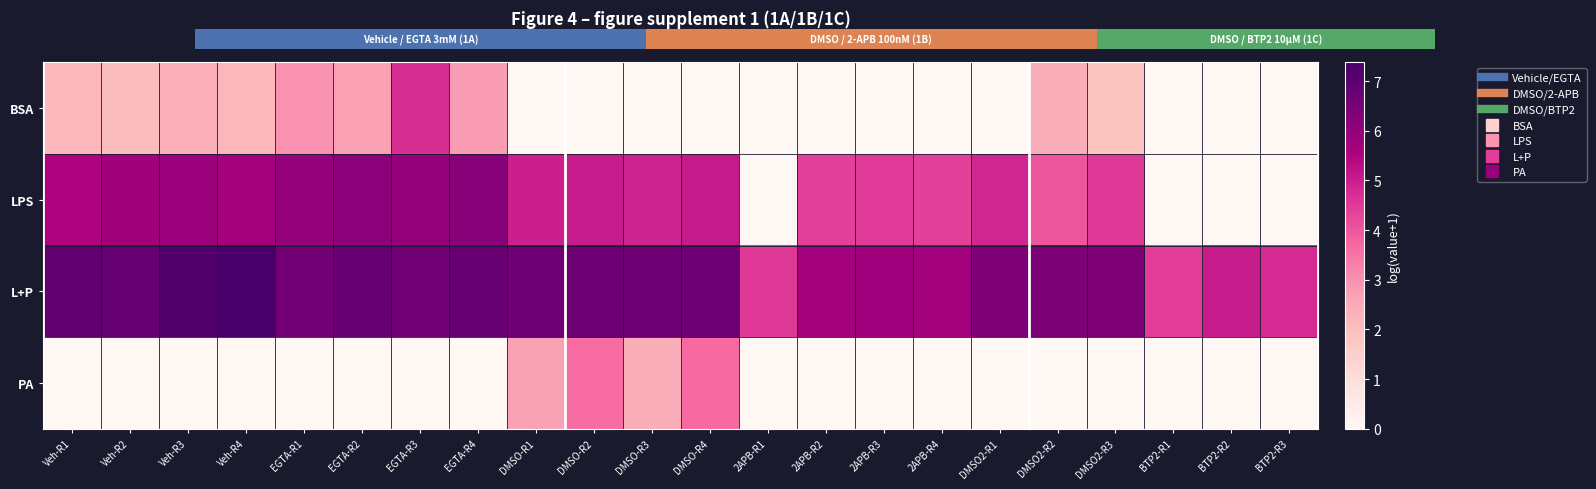

What value does the BSA series have at DMSO2-R2?

2.4